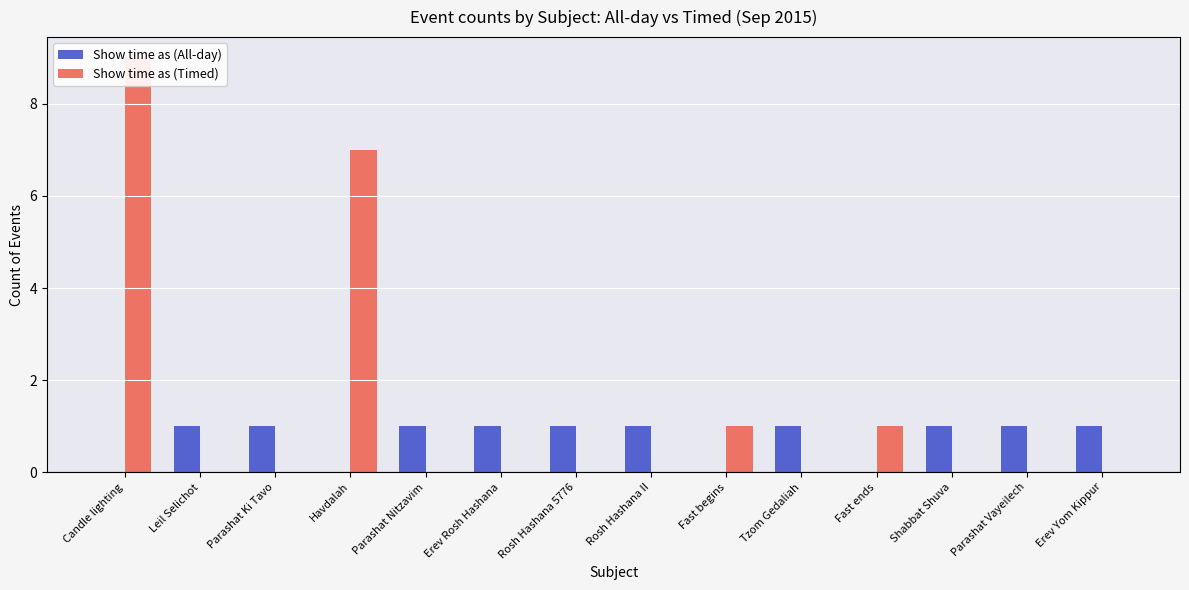

What is the total value across all series at Rosh Hashana II?

1